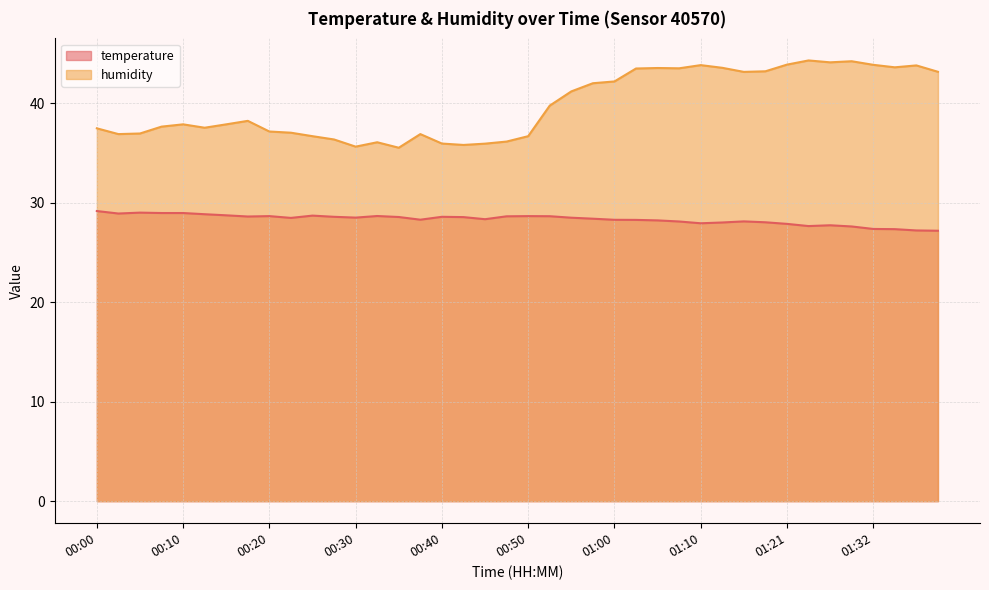

What is the difference between the humidity values at 00:55 and 01:40?

2.0